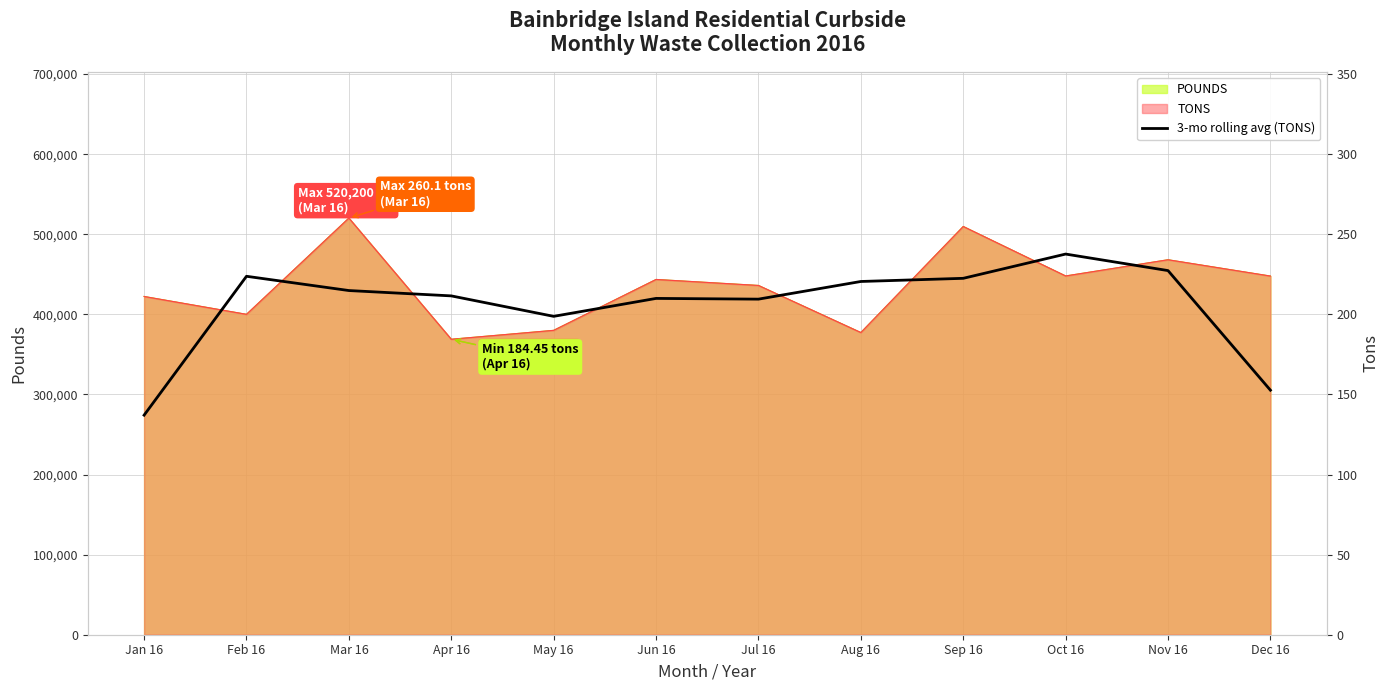

What is the label of the 1st point from the left?

Jan 16